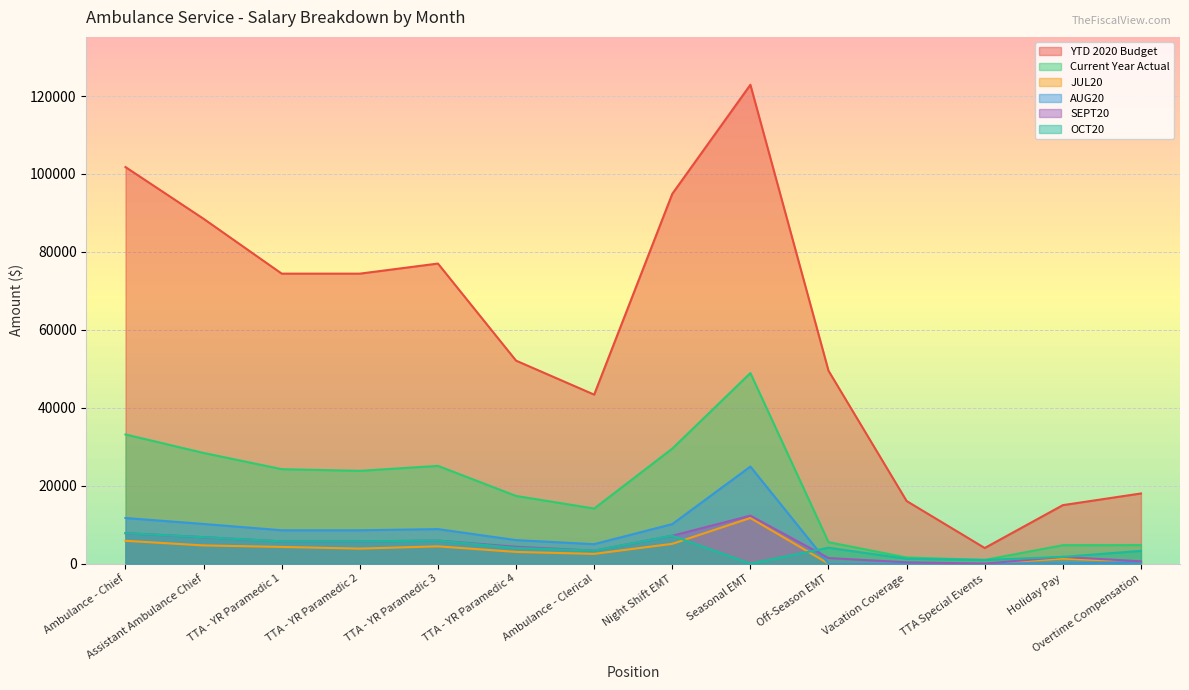

Reading left to right, transcribe all the data shown in this chart.

YTD 2020 Budget: 101769.1	88489.4	74416.3	74416.3	77005.4	52085.2	43365.2	94900.0	122892.0	49500.0	16060.8	4000.0	15000.0	18000.0
Current Year Actual: 33143.2	28394.6	24235.2	23807.5	25078.4	17361.7	14122.8	29510.0	48900.0	5500.0	1563.9	936.5	4722.6	4742.7
JUL20: 5848.8	4661.8	4276.8	3849.1	4425.6	2993.4	2492.2	5070.0	11700.0	0.0	0.0	0.0	1283.0	435.1
AUG20: 11697.6	10171.2	8553.6	8553.6	8851.2	6028.4	4984.5	10140.0	24900.0	0.0	0.0	0.0	0.0	451.6
SEPT20: 7798.4	6780.8	5702.4	5702.4	5900.8	4323.8	3323.0	7150.0	12300.0	1430.0	332.6	0.0	1719.8	589.0
OCT20: 7798.4	6780.8	5702.4	5702.4	5900.8	4016.2	3323.0	7150.0	0.0	4070.0	1231.3	936.5	1719.8	3267.0